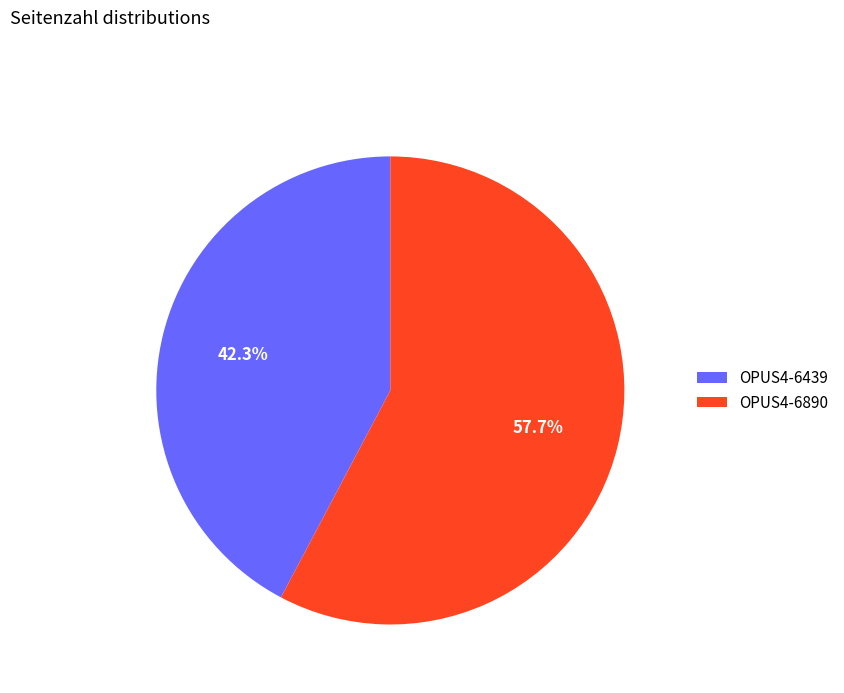

To the nearest percent, what percentage of the pie is OPUS4-6439?

42%